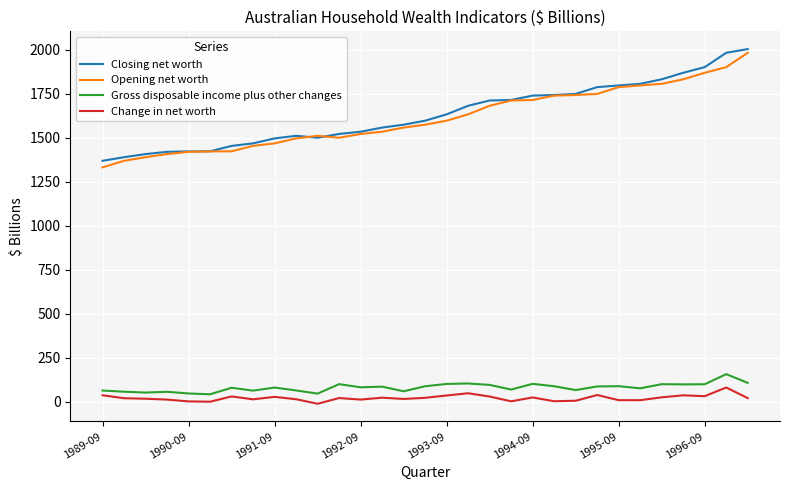

True or false: Opening net worth and Change in net worth intersect in this chart.

False